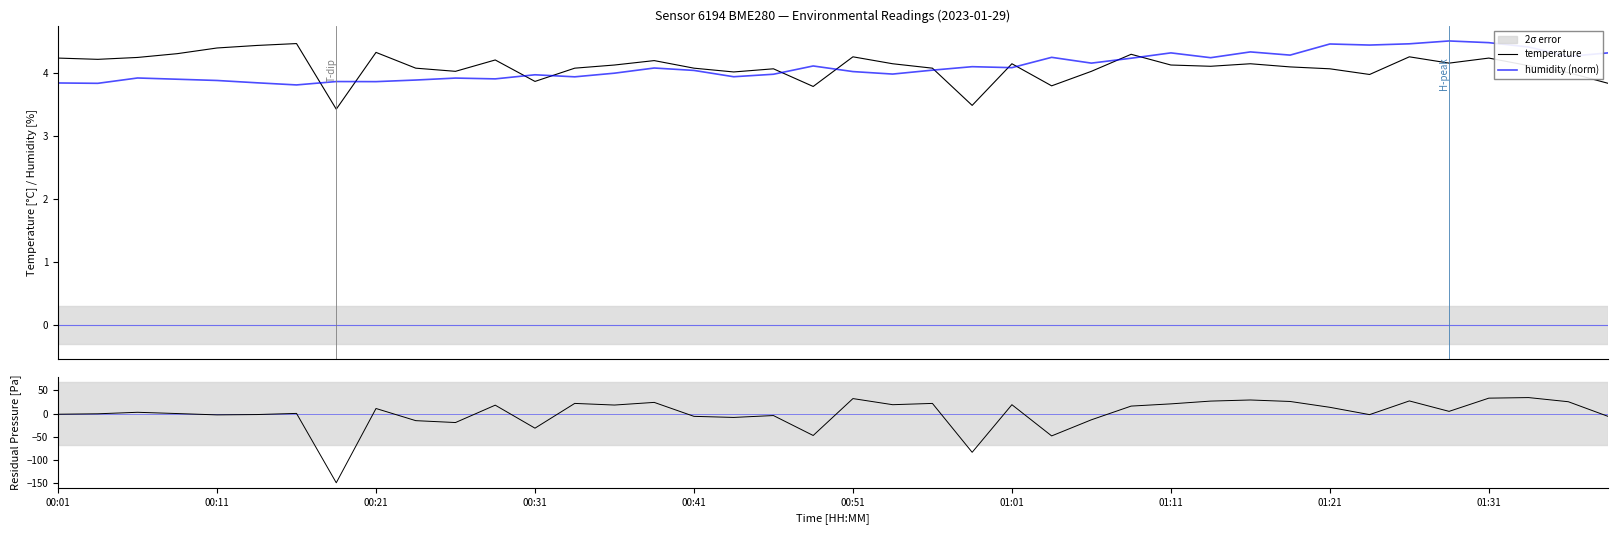

What is the smallest value displayed?

-149.4